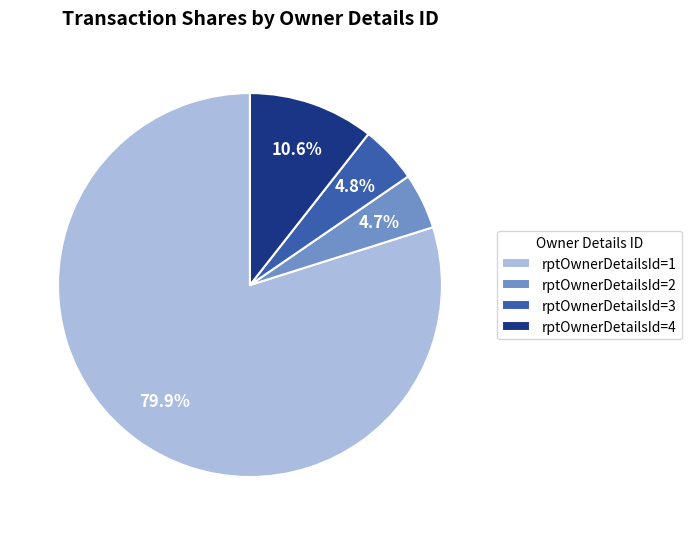

Is rptOwnerDetailsId=1 the majority of the pie?

Yes